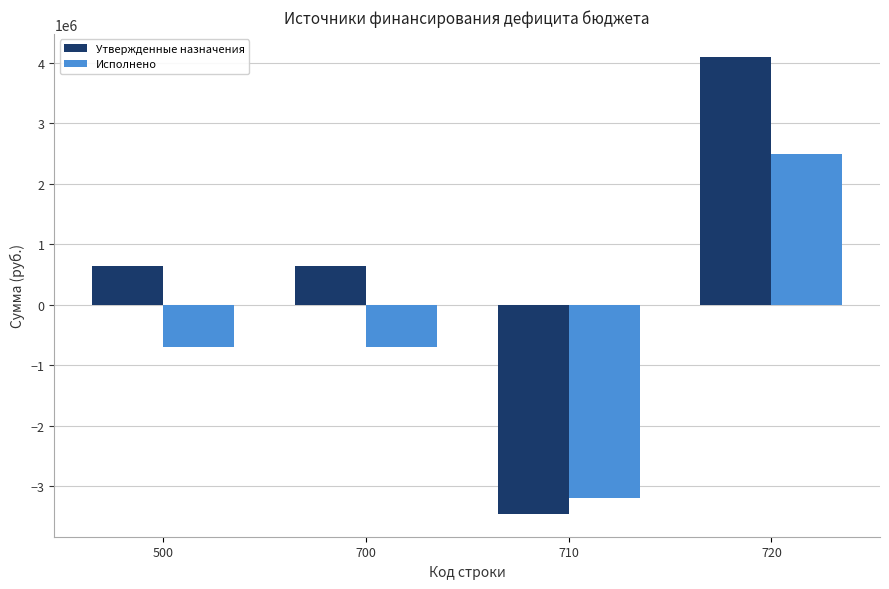

Rank the series at 720 from lowest to highest value.

Исполнено, Утвержденные назначения